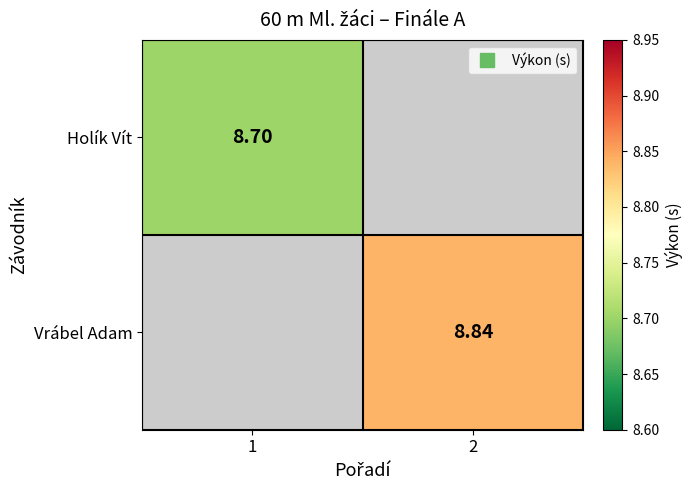

List the labels in order of Holík Vít value, largest first.

1, 2